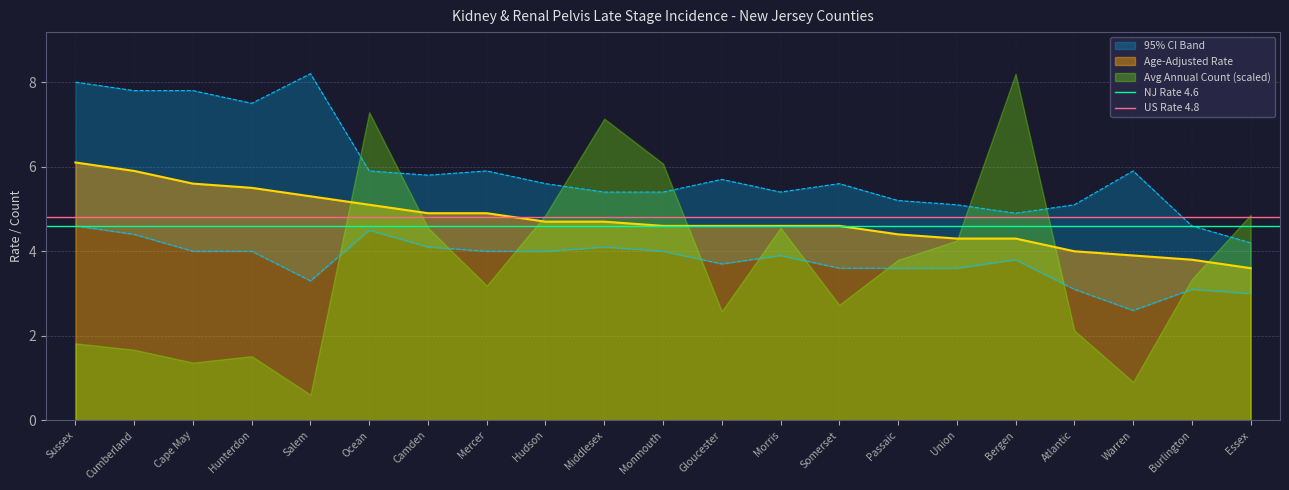

What value does the Age-Adjusted Rate series have at Cumberland?

5.9